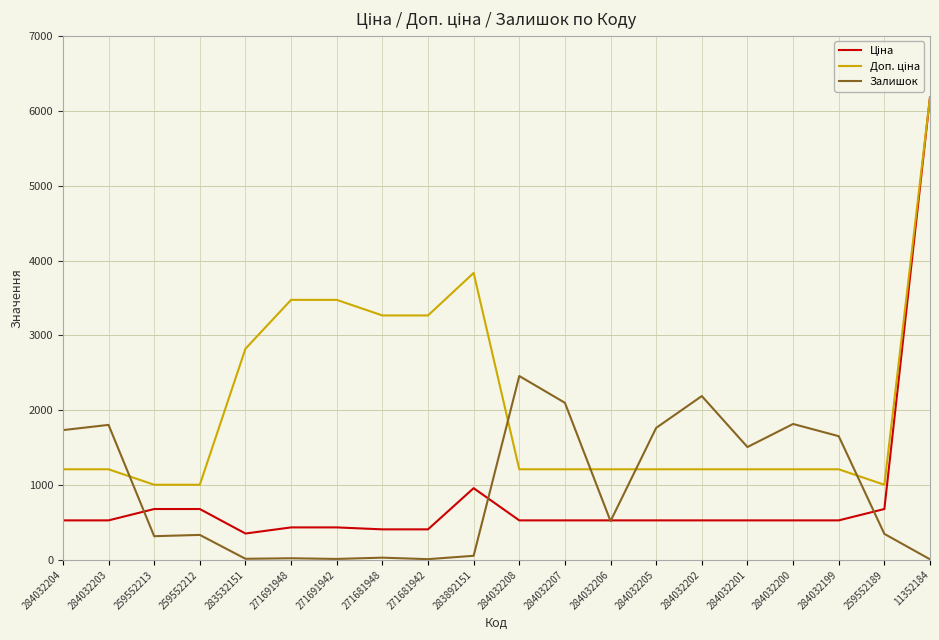

What is the spread (max minus min) of values at 284032208?

1928.8